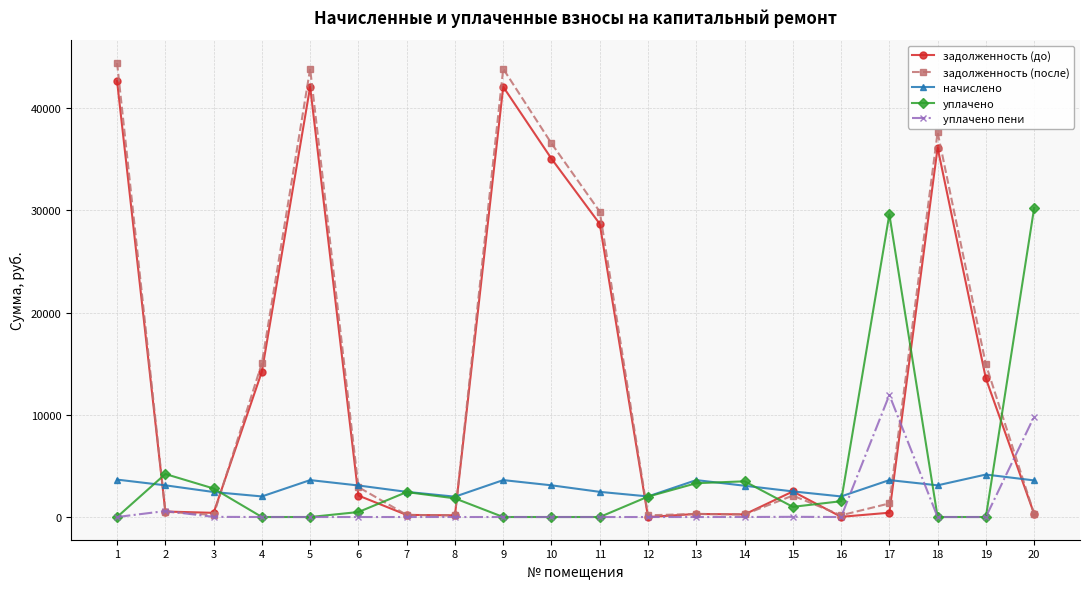

Which series has the widest spread of values?

задолженность (после)